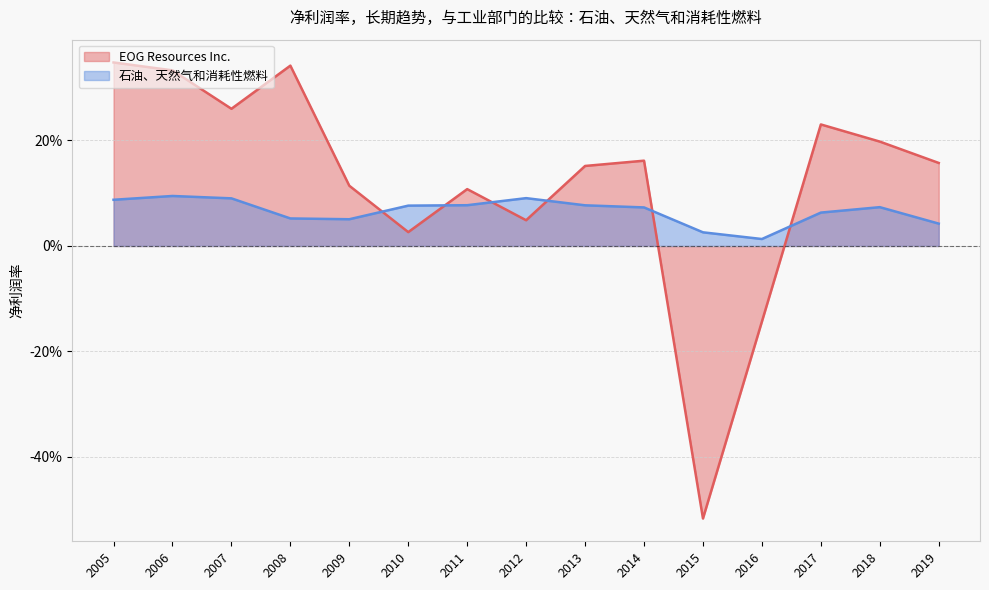

True or false: 石油、天然气和消耗性燃料 has more than 2 points higher than both neighbors.

True